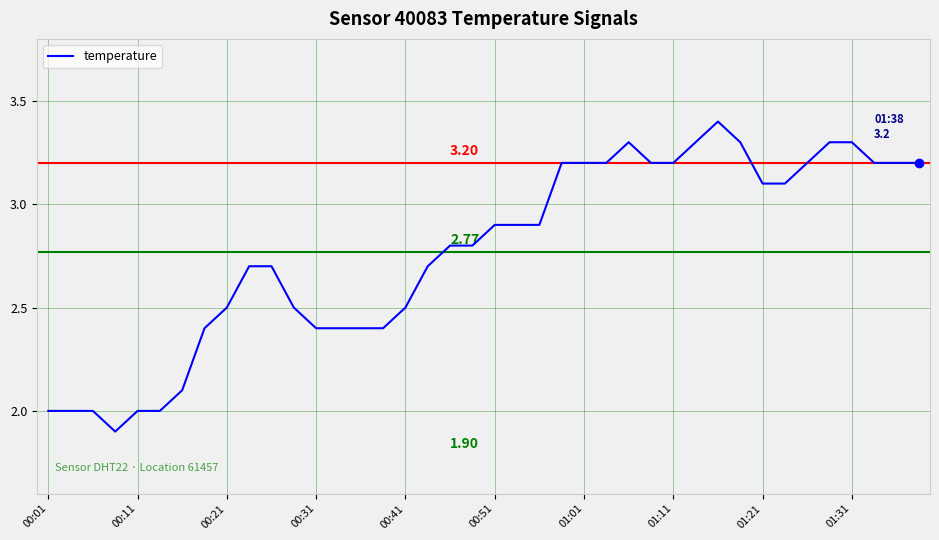

True or false: the data has more than 0 interior local peaks.

True